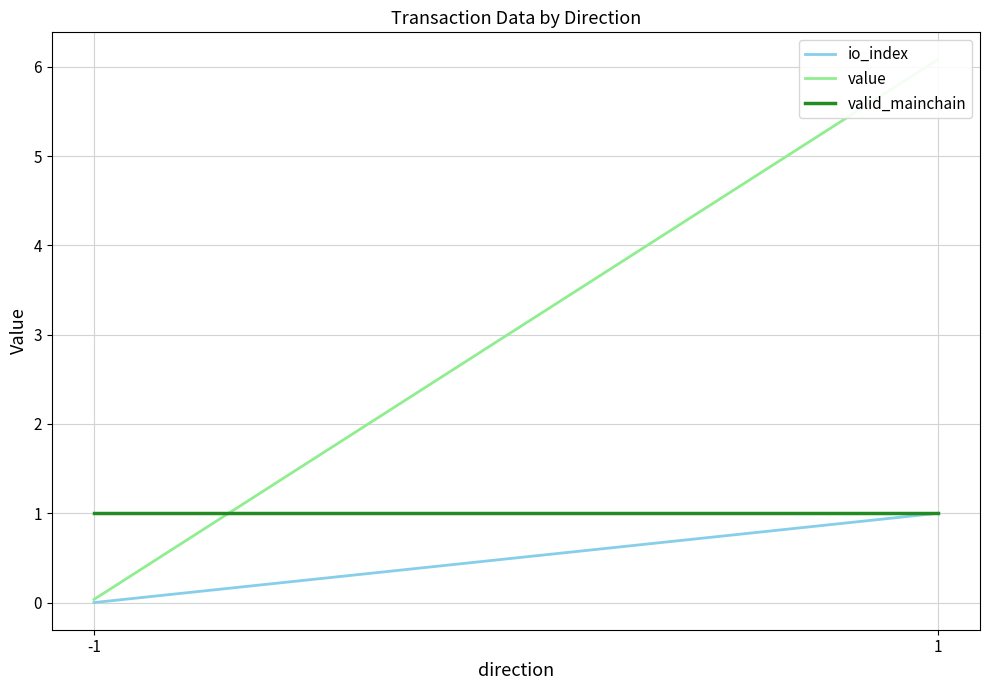

What is the greatest value displayed?

6.1